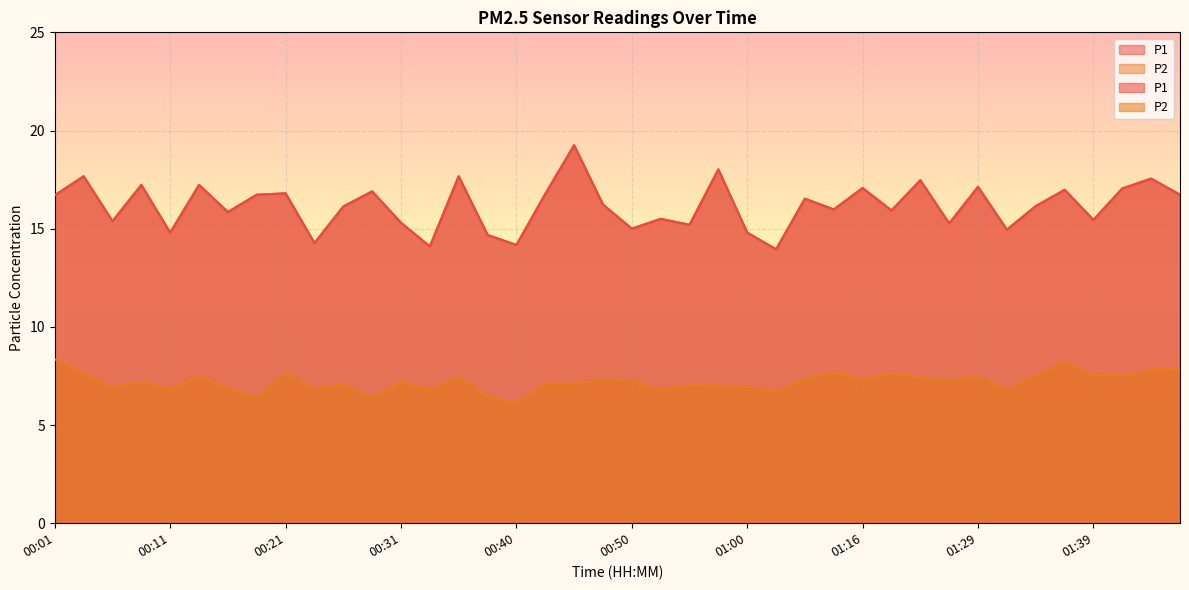

How many data points in P2 are less than 7?

13